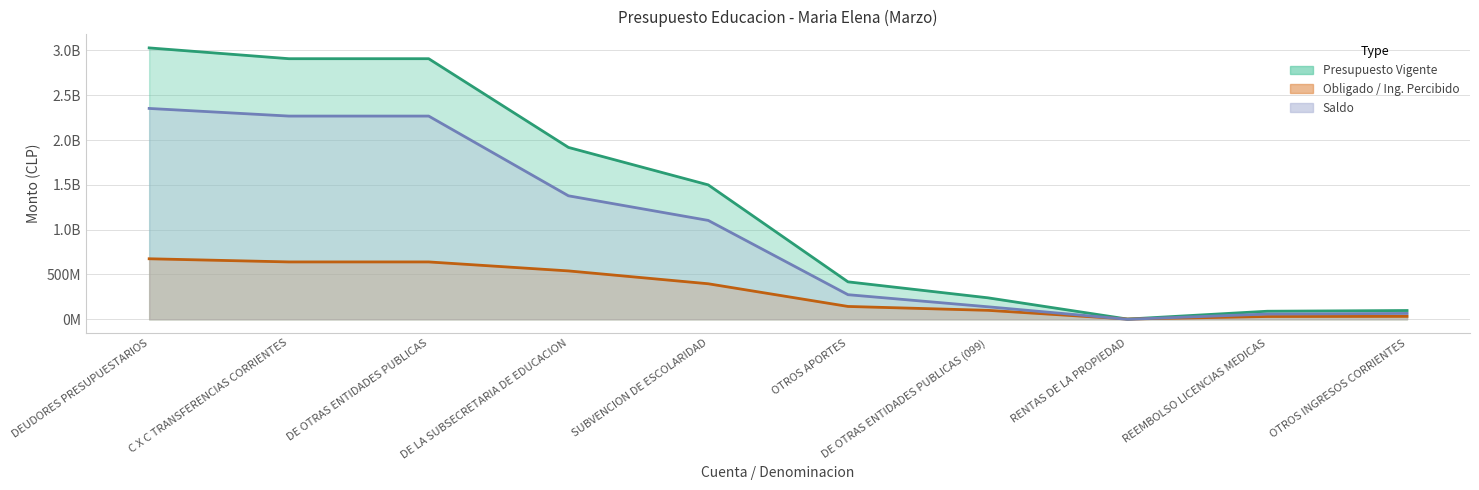

Which category has the highest value in the Presupuesto Vigente series?

DEUDORES PRESUPUESTARIOS